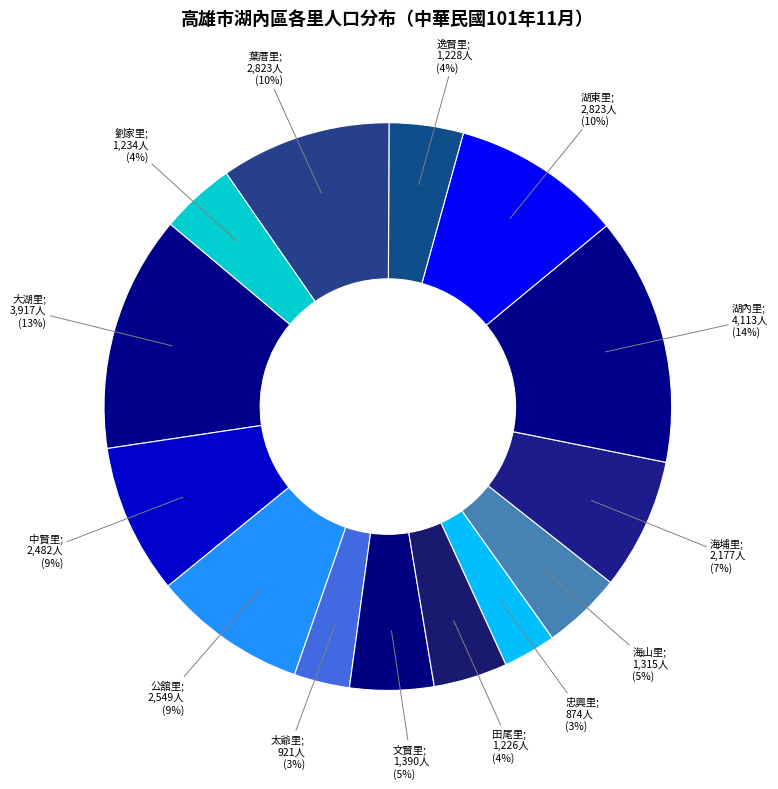

Count the number of slices in the pie.

14